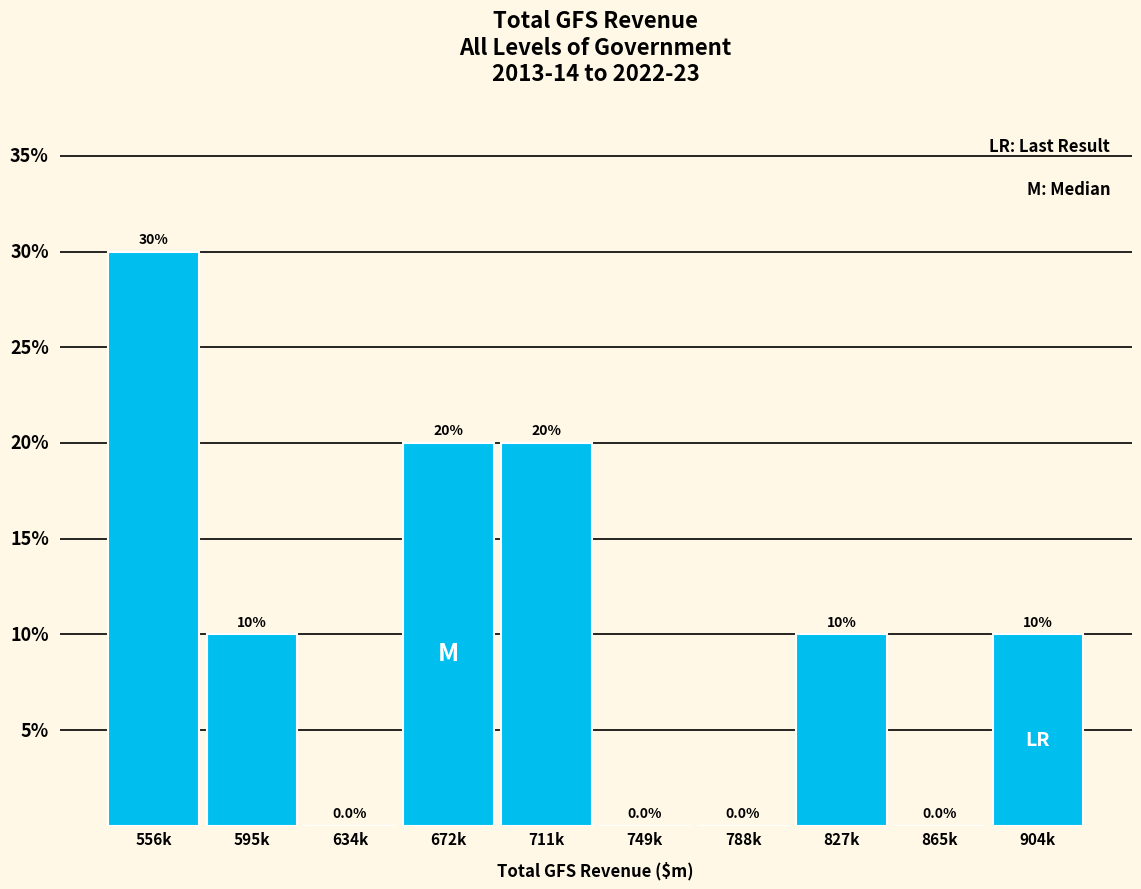

Which label corresponds to the largest value in the chart?

556k